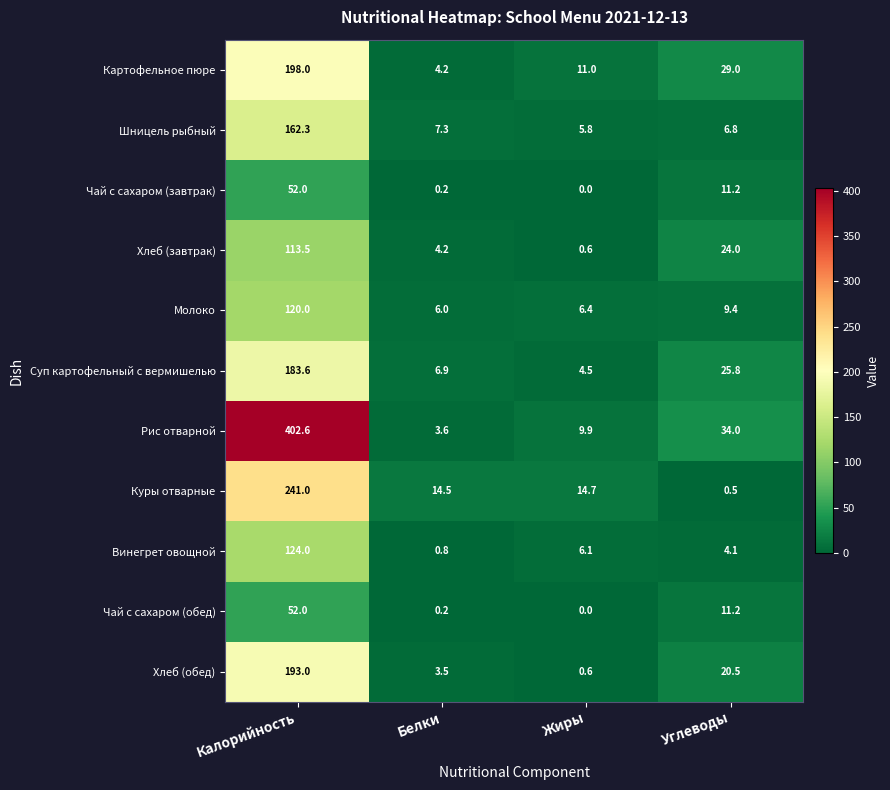

Which series has the largest range (max minus min)?

Рис отварной